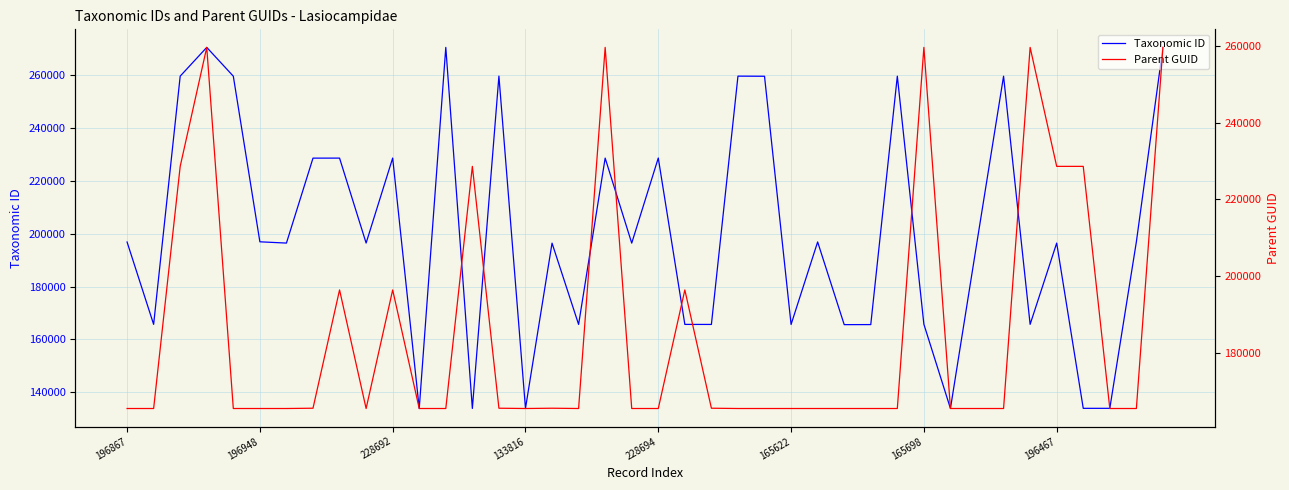

List the series in order of their peak value, lowest first.

Parent GUID, Taxonomic ID